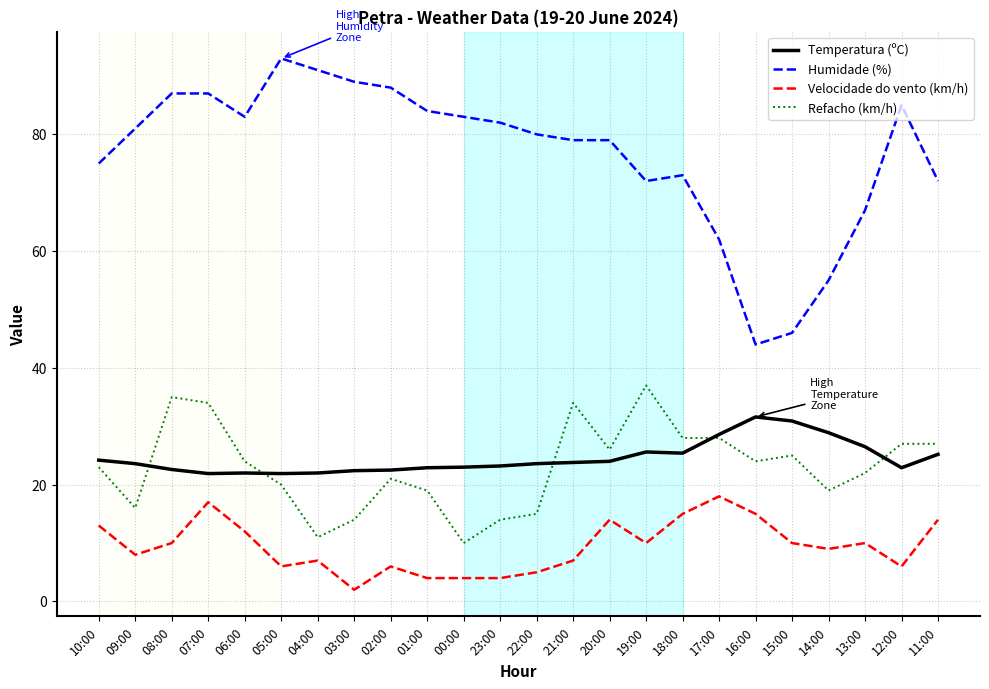

How many distinct data groups are displayed?

4